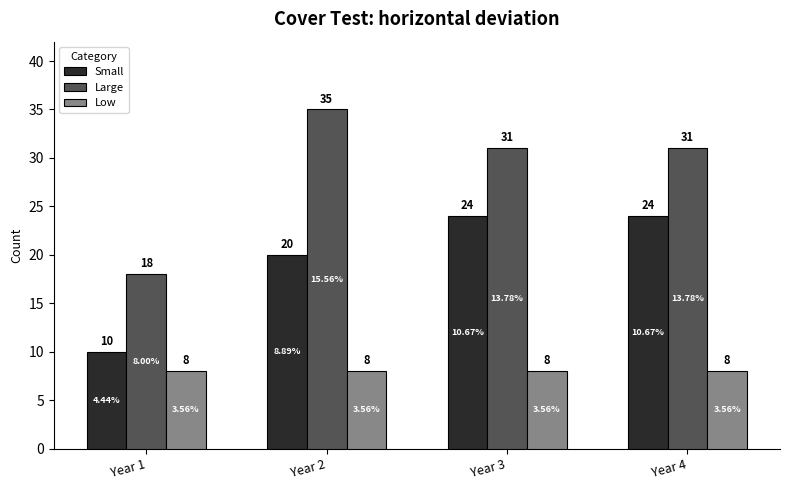

How many values in the Large series are below 31?

1